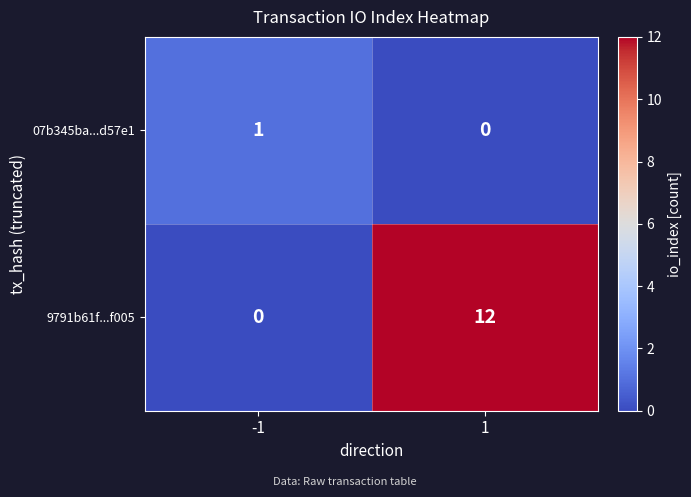

Reading left to right, what are all the values shown in this chart?

07b345ba...d57e1: 1	0
9791b61f...f005: 0	12